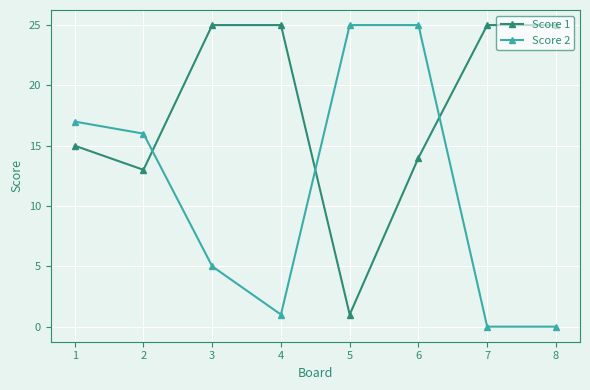

The value of Score 1 at 2 is 18. True or false?

False